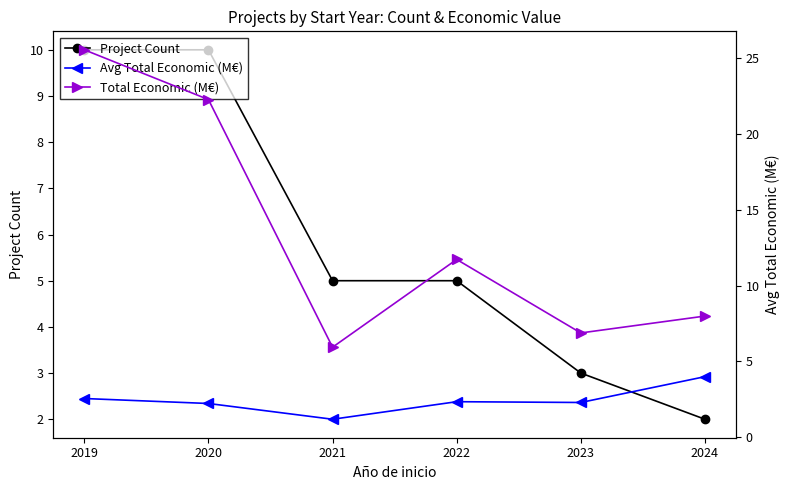

Is the value of Avg Total Economic (M€) at 2024 greater than the value of Project Count at 2024?

Yes